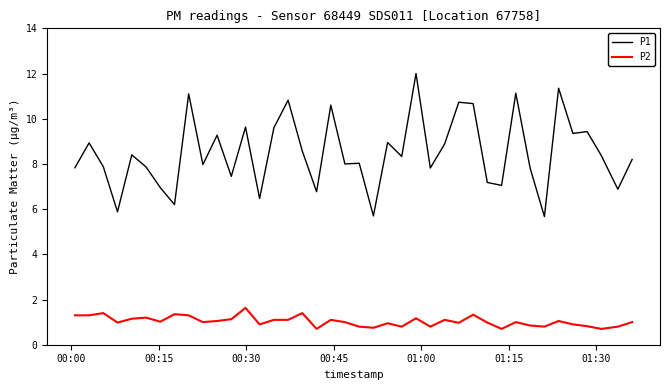

What is the difference between the maximum and minimum values in the P1 series?

6.3